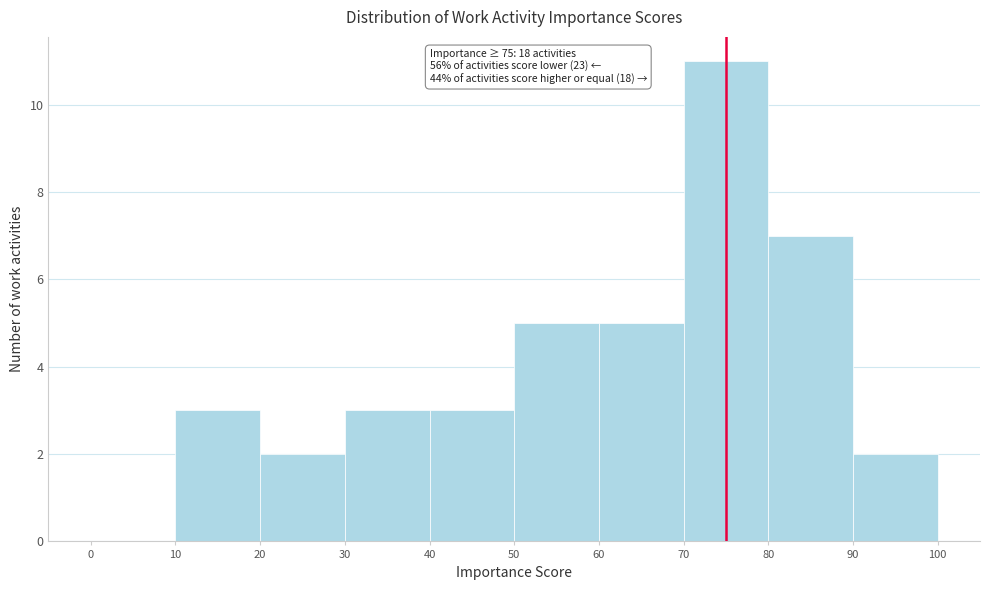

Over which range of the x-axis is the bar tallest?

70 to 80